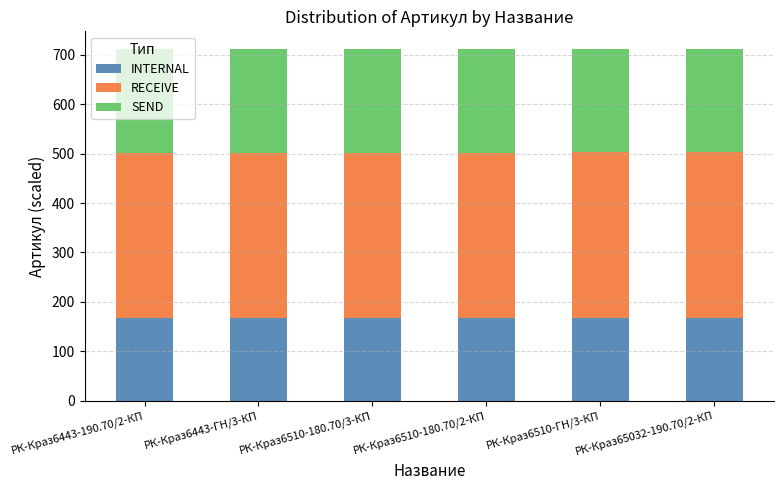

What is the highest value of the INTERNAL series?

167.5